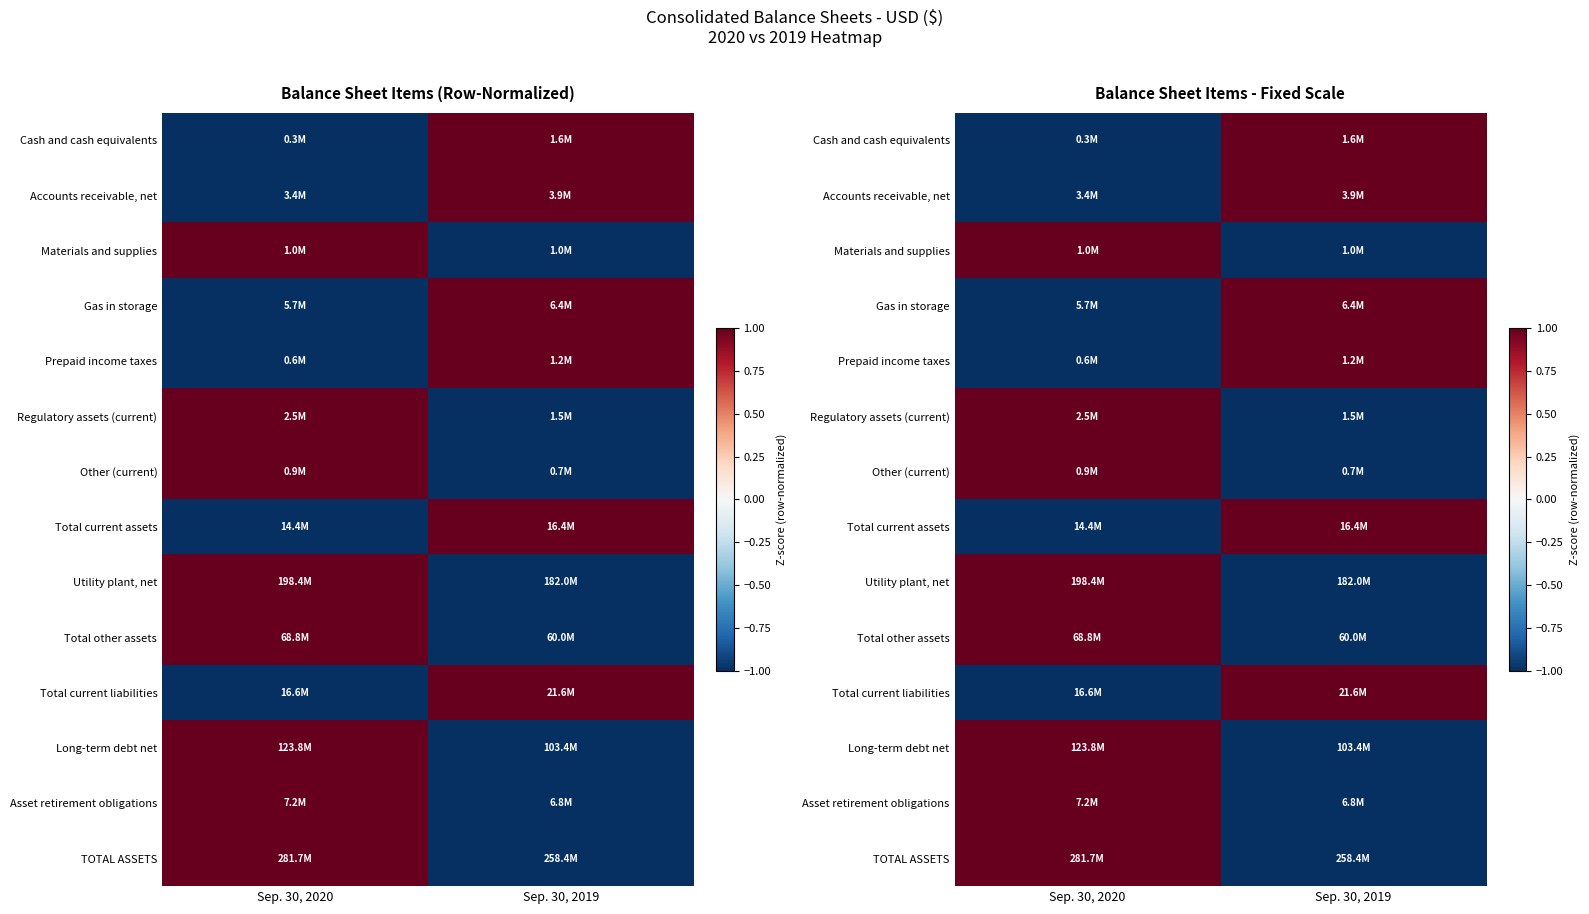

What is the minimum value shown in the chart?

-1